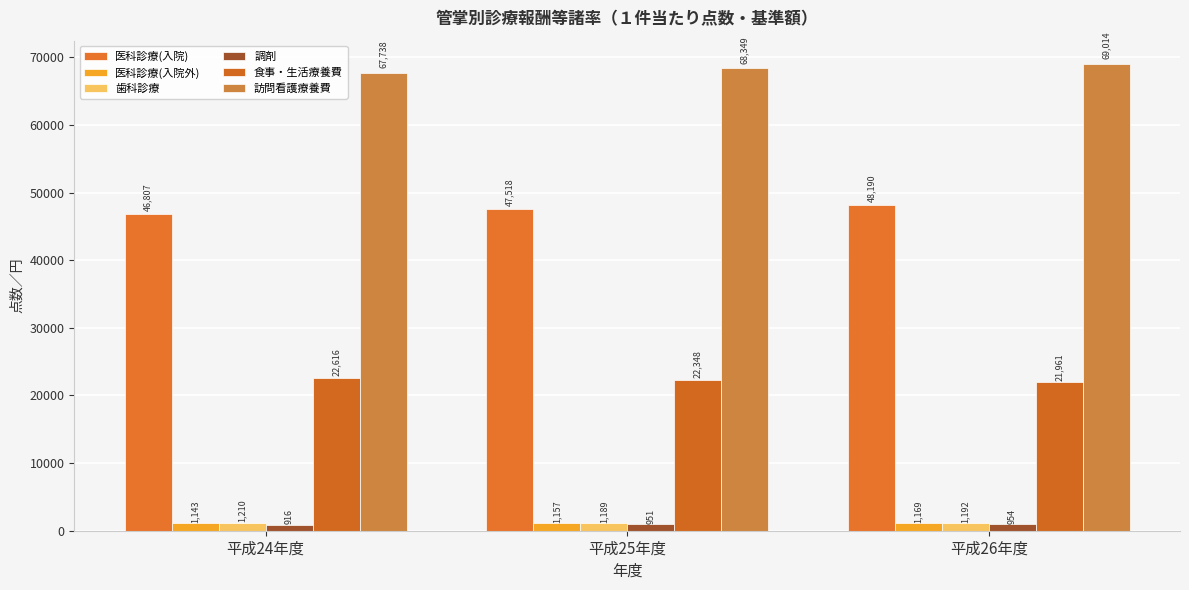

What is the difference between the 医科診療(入院) values at 平成26年度 and 平成24年度?

1383.1